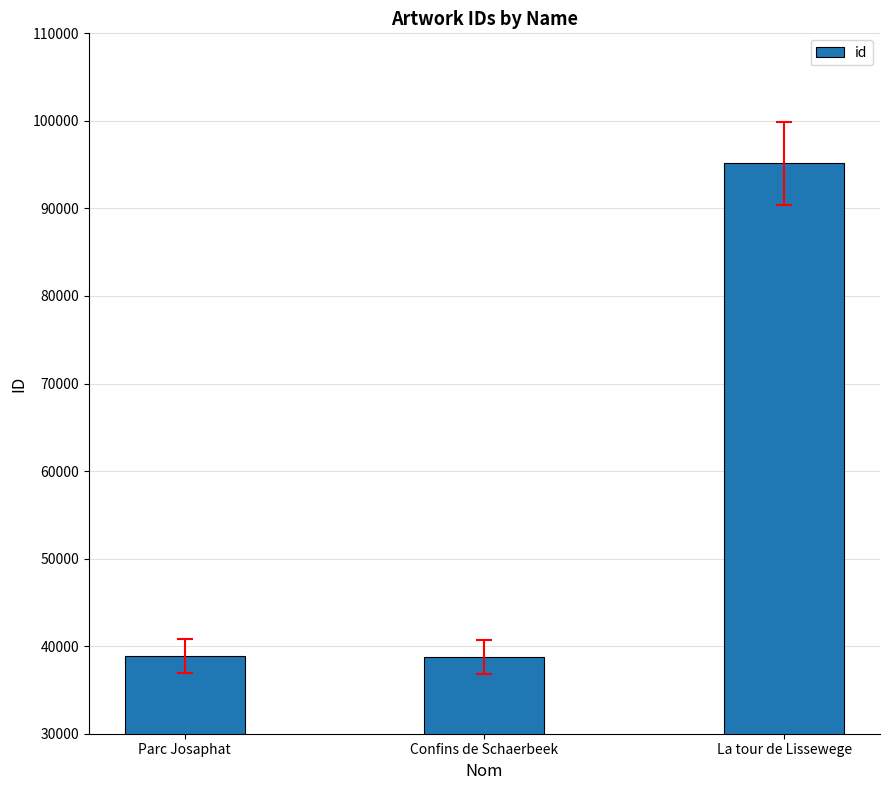

What is the difference between the maximum and second lowest values?

56275